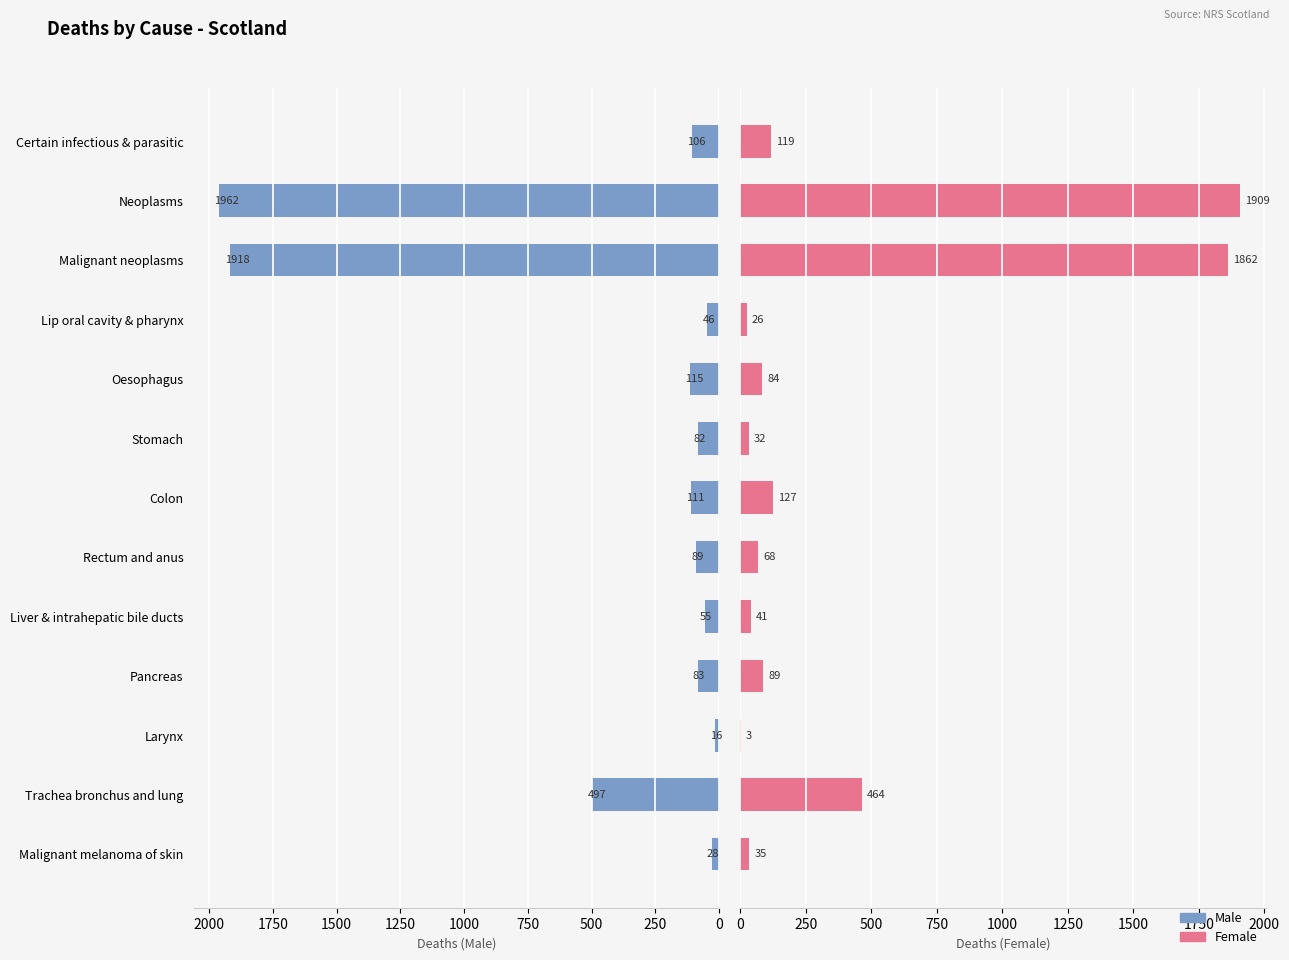

What is the value of the Female bar at the 12th from the left?

464